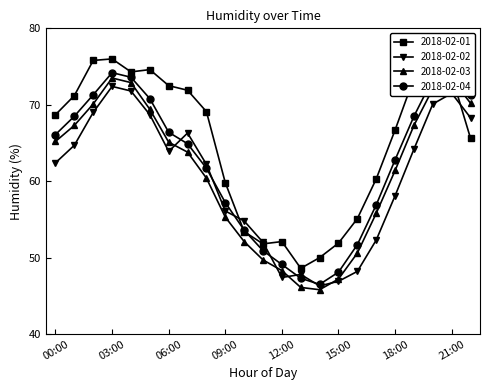

Reading left to right, extract all data points from this chart.

2018-02-01: 68.7	71.2	75.8	76.0	74.3	74.6	72.5	71.9	69.1	59.8	53.4	51.8	52.1	48.6	50.0	51.9	55.1	60.3	66.7	73.5	73.3	73.8	65.6
2018-02-02: 62.4	64.7	69.0	72.4	71.8	68.7	63.9	66.3	62.2	56.1	54.8	52.0	47.4	47.8	46.3	46.9	48.2	52.3	58.1	64.2	70.1	71.5	68.3
2018-02-03: 65.2	67.3	70.1	73.5	72.9	69.4	65.1	63.8	60.4	55.3	52.1	49.7	48.3	46.1	45.8	47.2	50.6	55.8	61.4	67.3	72.1	73.4	70.2
2018-02-04: 66.1	68.5	71.3	74.2	73.6	70.8	66.4	64.9	61.7	57.2	53.6	50.9	49.1	47.3	46.5	48.1	51.7	56.9	62.8	68.5	73.4	74.6	71.3